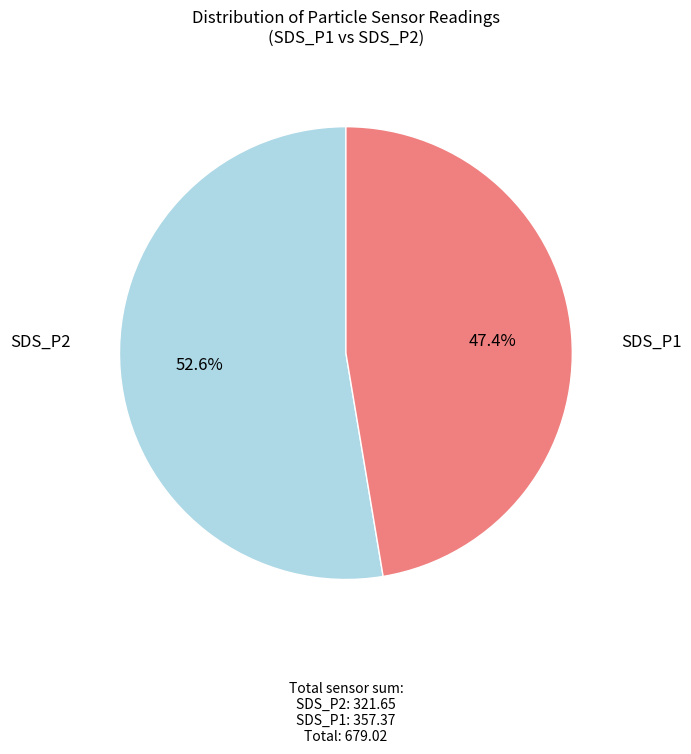

Is there any slice that represents more than half of the pie?

Yes